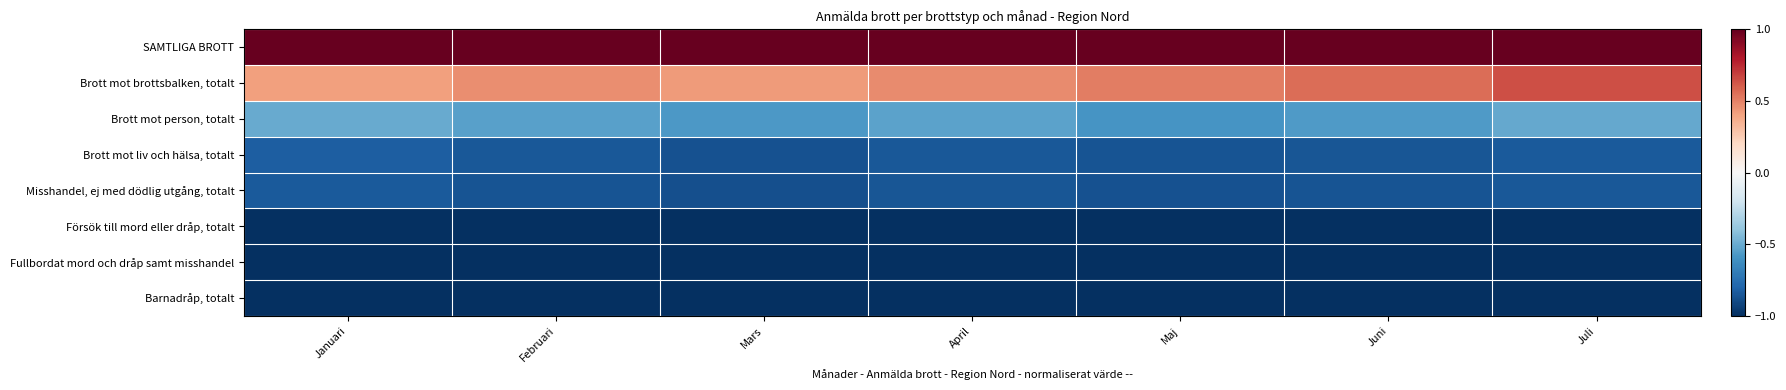

Count the number of categories in the chart.

7